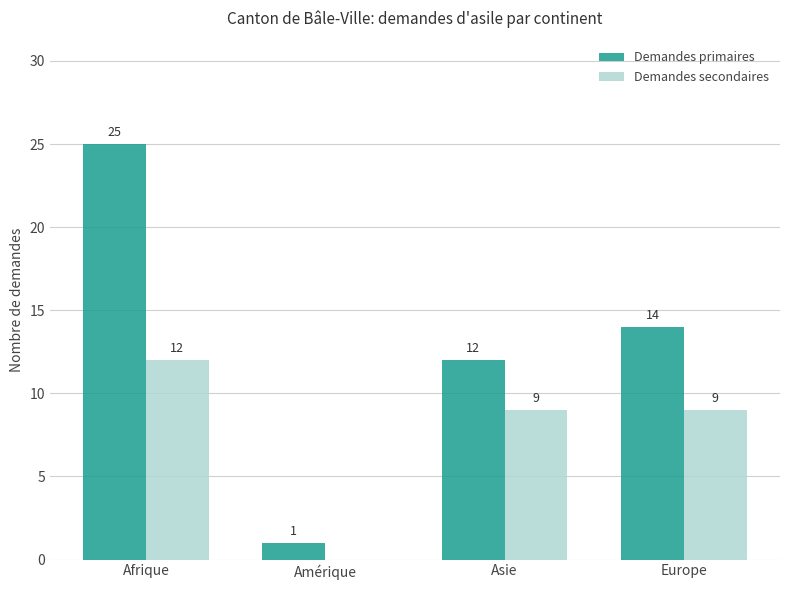

What is the total value across all series at Amérique?

1